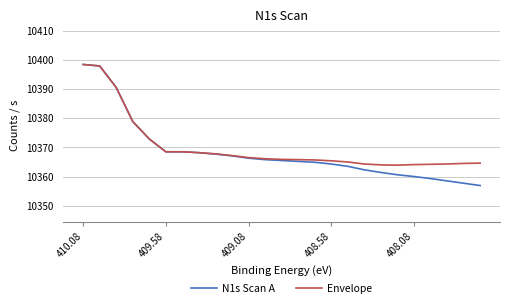

What is the greatest value displayed?

10398.5